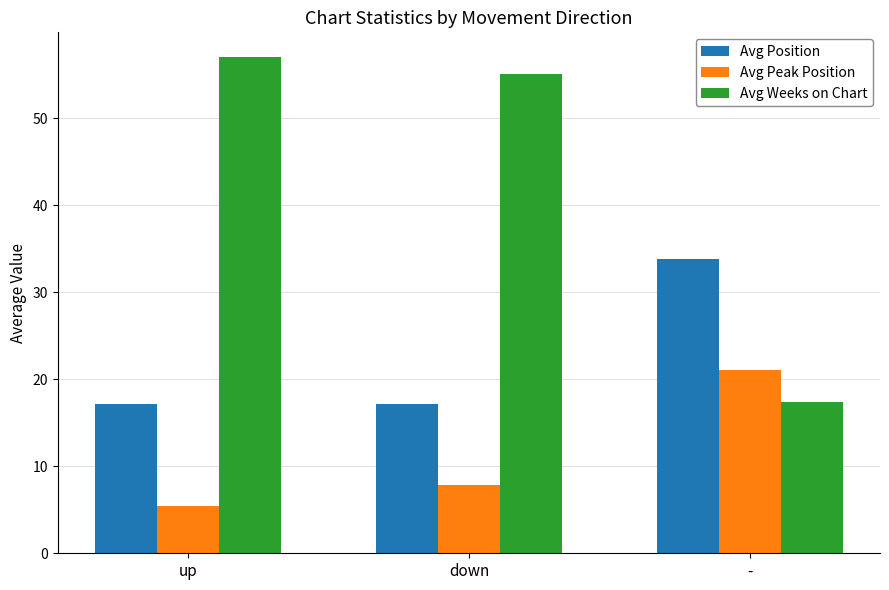

How many data points in Avg Peak Position are less than 7?

1